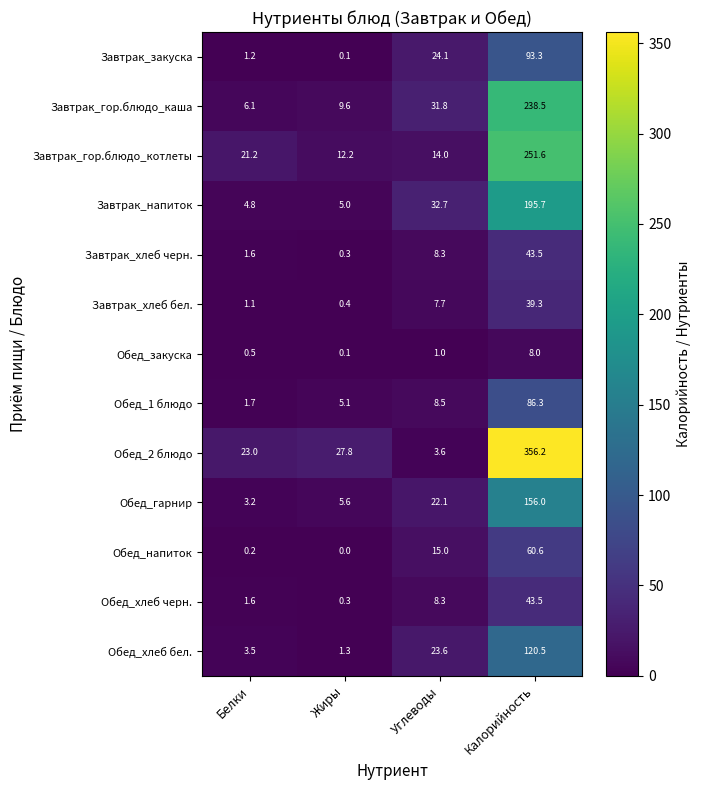

Which series has the largest total across all categories?

Обед_2 блюдо